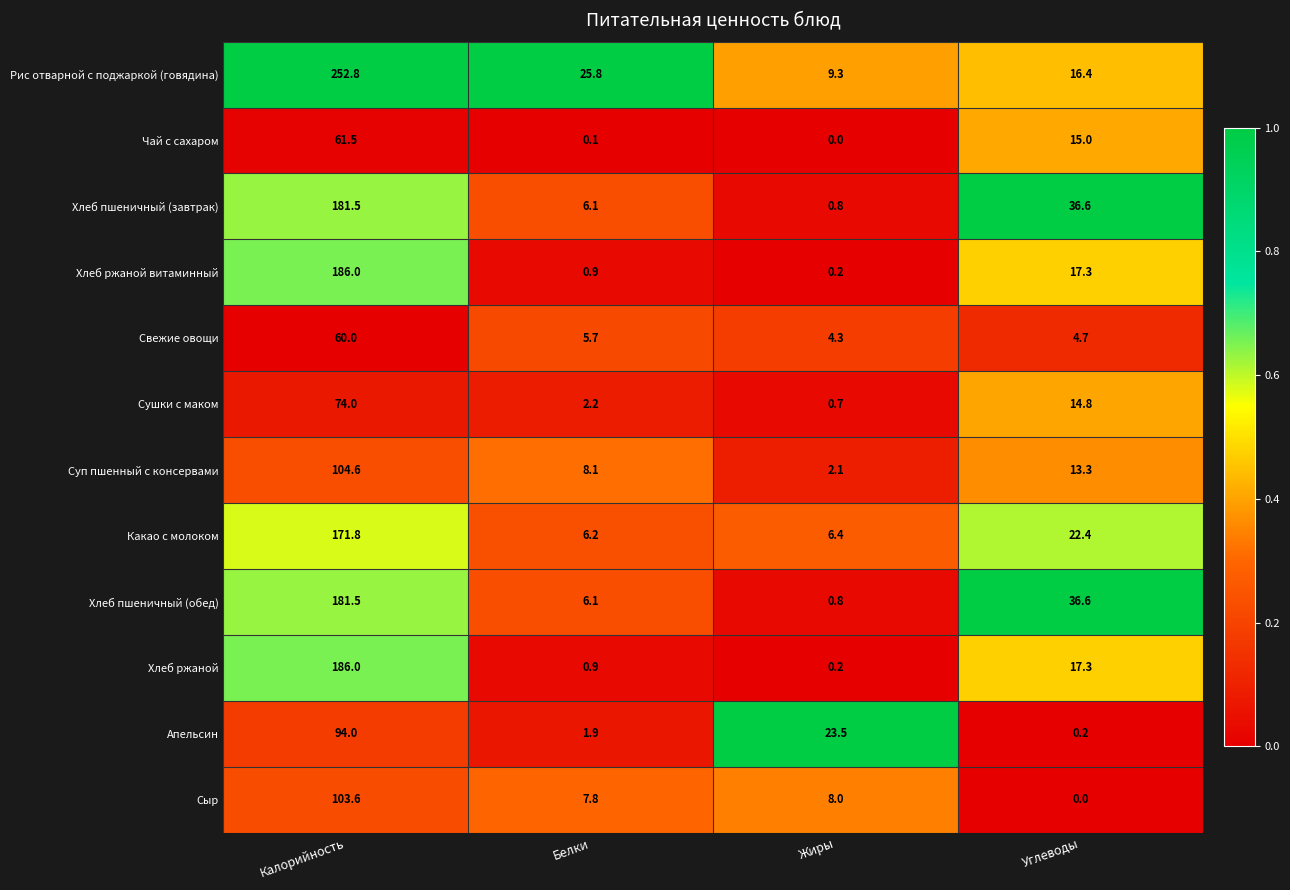

Which series has the largest total across all categories?

Рис отварной с поджаркой (говядина)